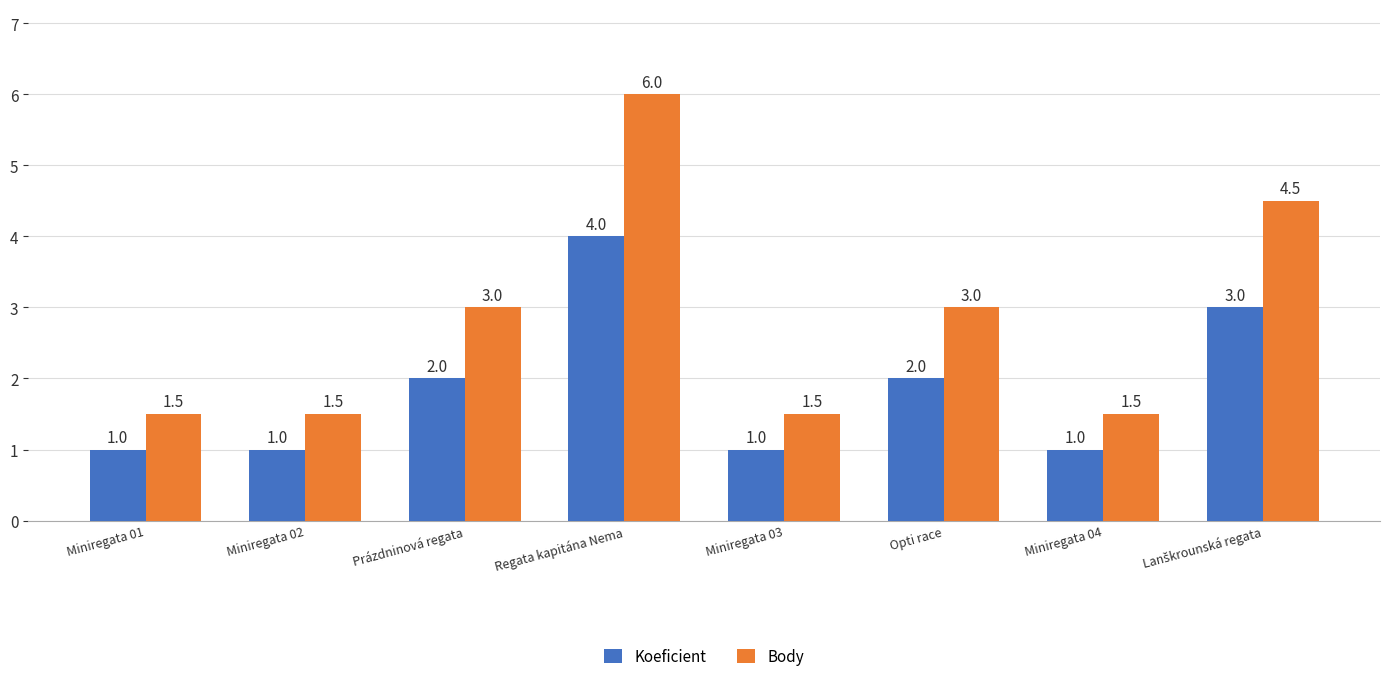

List the series in order of their peak value, highest first.

Body, Koeficient